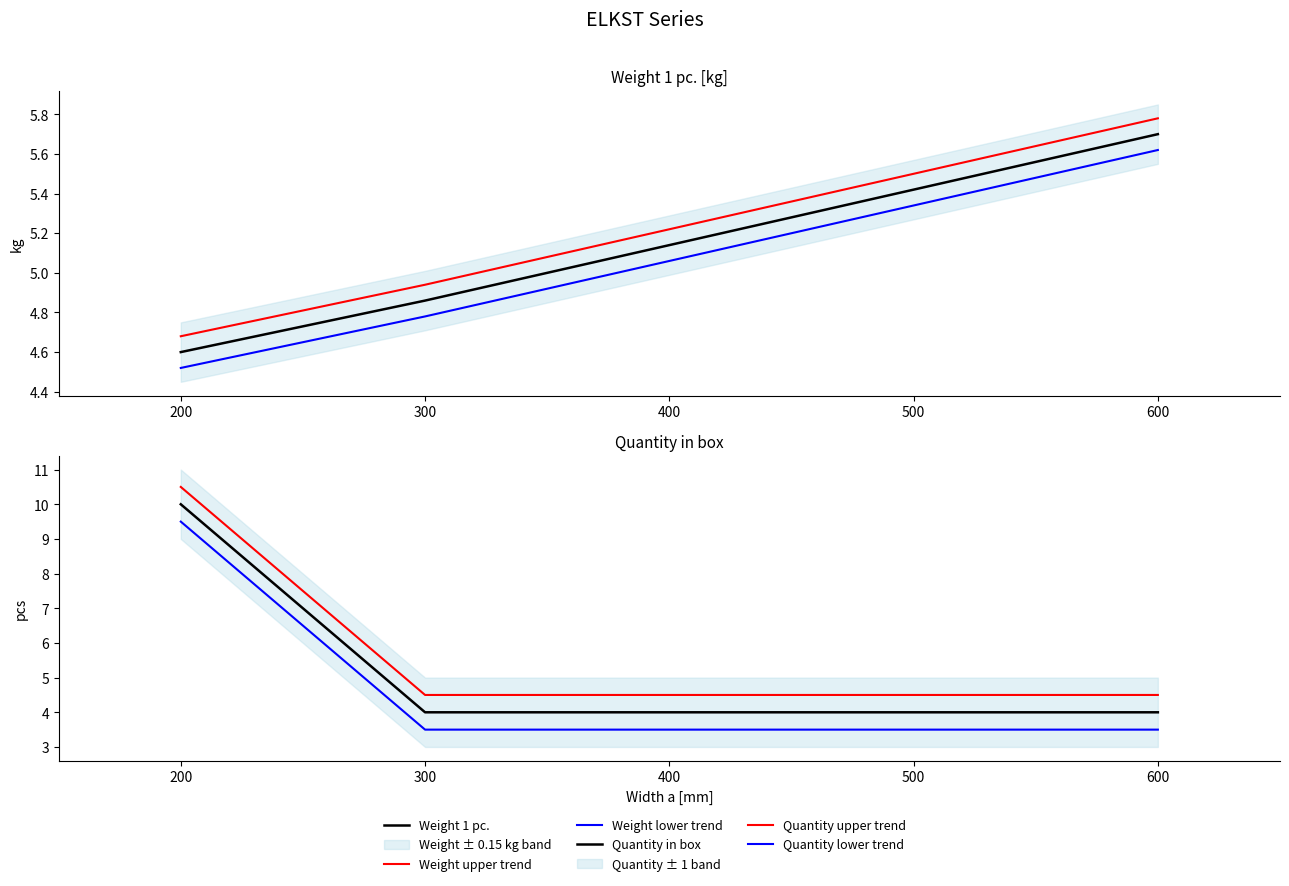

List the labels in order of Weight upper trend value, smallest first.

200, 300, 400, 500, 600